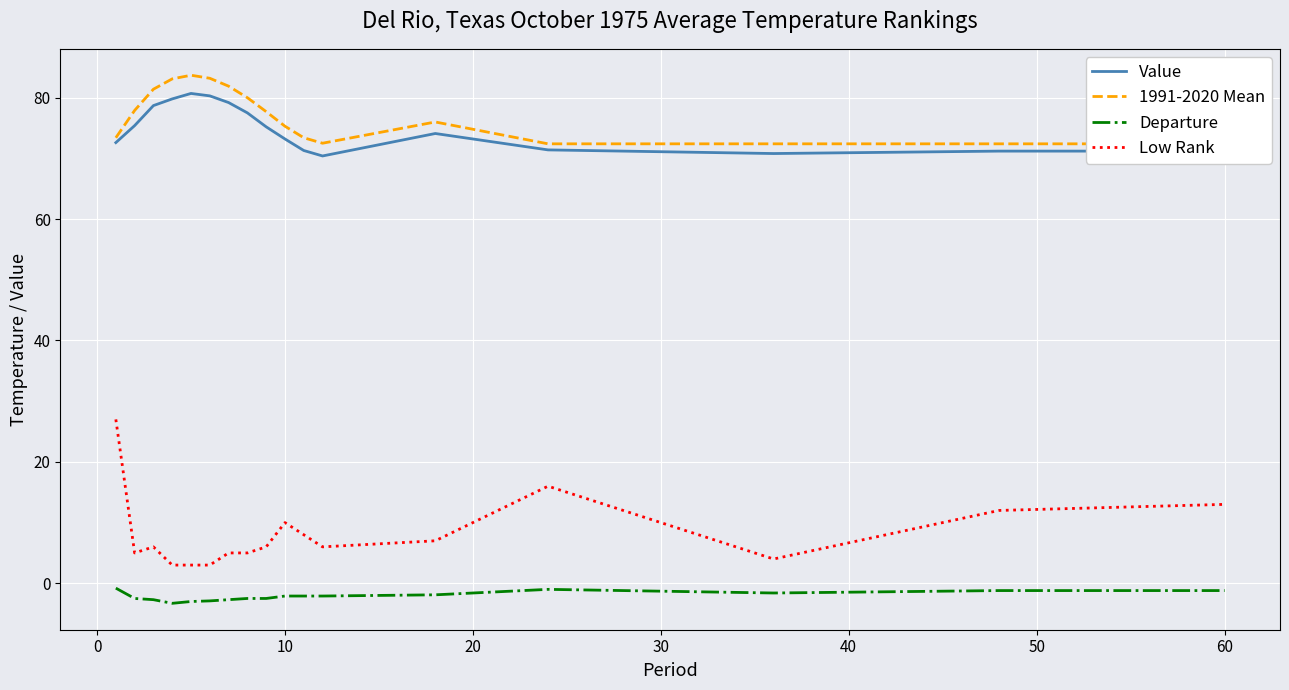

True or false: Low Rank has a value of 5.5 at 10.

False